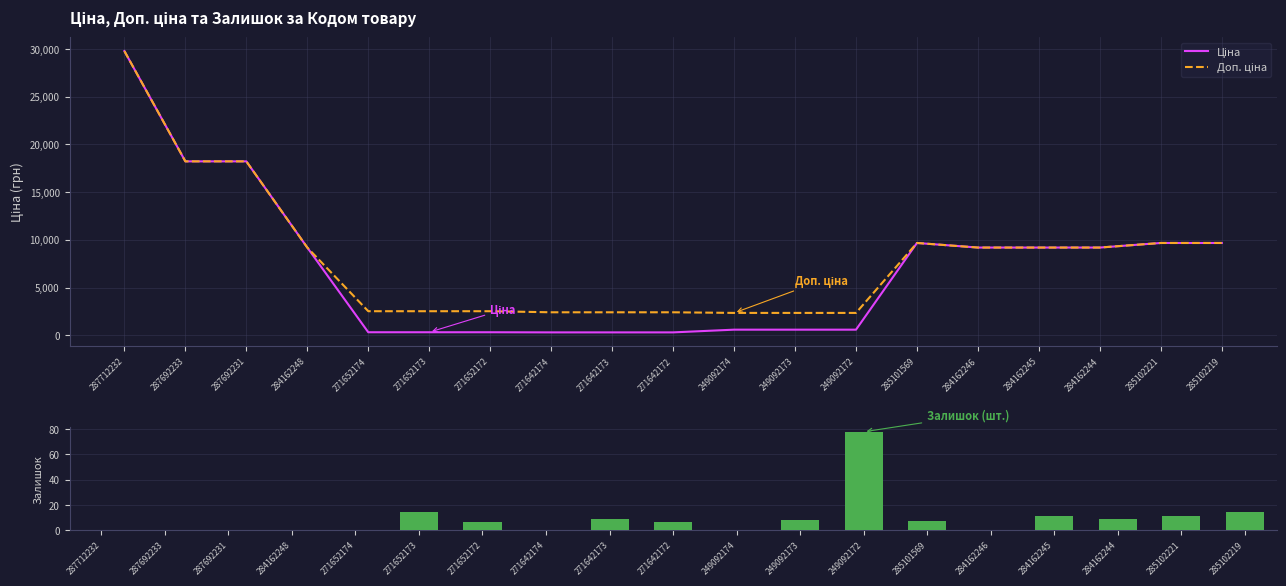

True or false: Ціна has a value of 29761.5 at 287712232.

True